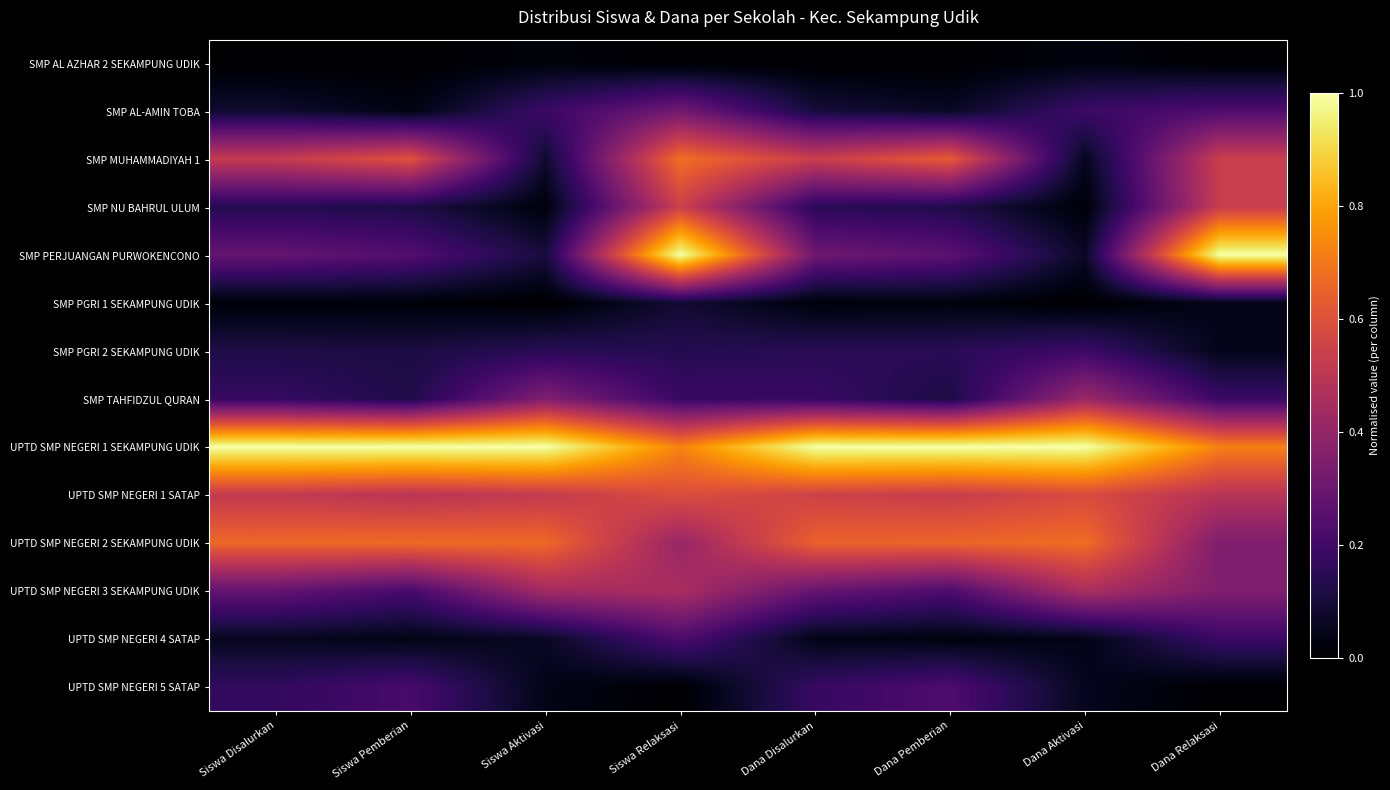

Which series has the largest total across all categories?

UPTD SMP NEGERI 1 SEKAMPUNG UDIK